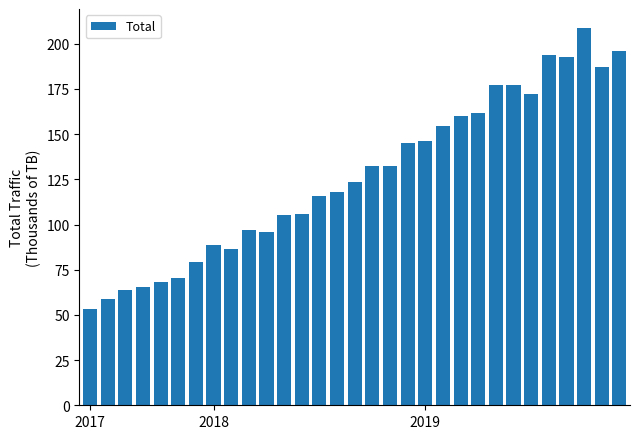

What is the sum of all values?

3933.3